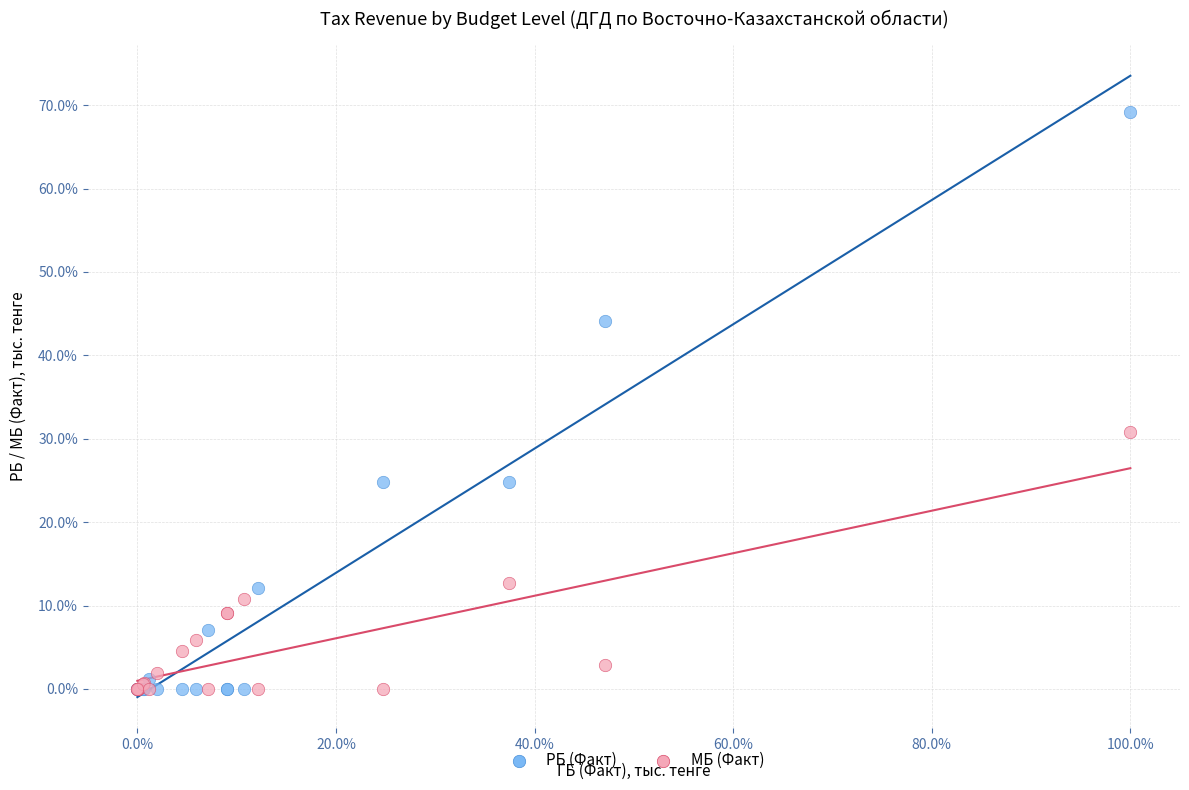

What are all the series names shown in the legend?

РБ (Факт), МБ (Факт)